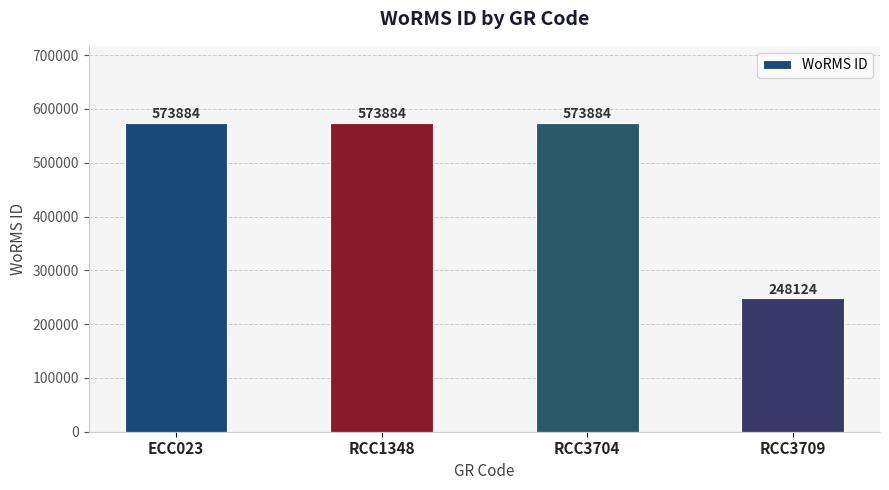

What is the sum of all values?

1969776